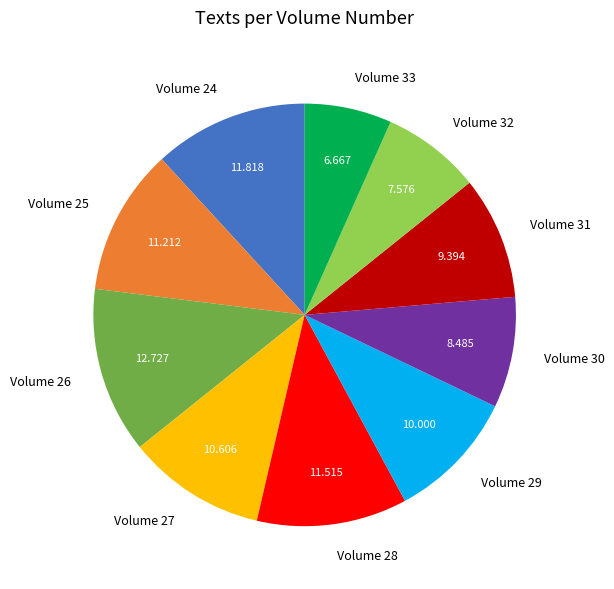

Is there a majority slice in this chart?

No